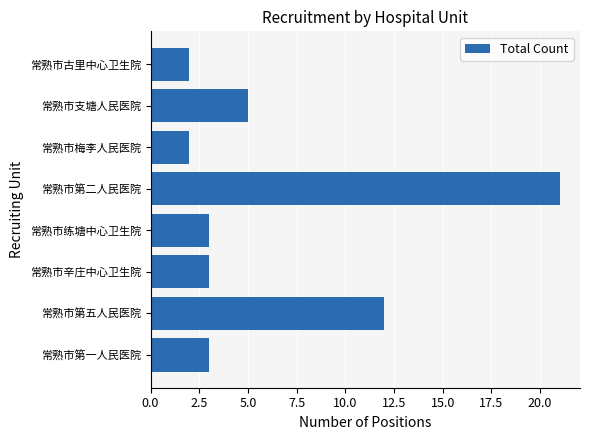

Is it true that the value at 常熟市练塘中心卫生院 is 1?

False